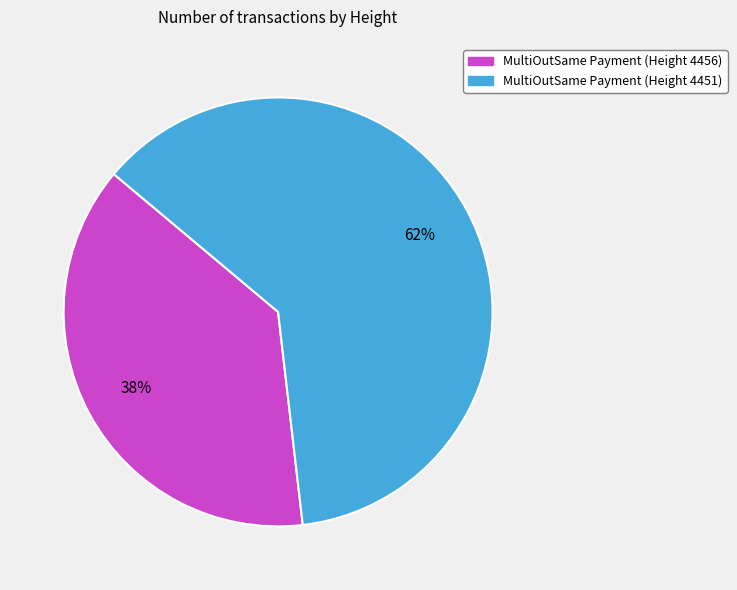

Approximately how many times larger is the value at MultiOutSame Payment (Height 4451) compared to MultiOutSame Payment (Height 4456)?

1.6